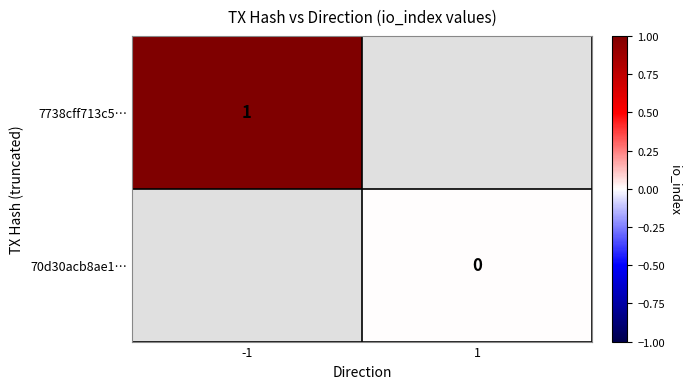

True or false: 7738cff713c5… has a value of 1 at -1.

True